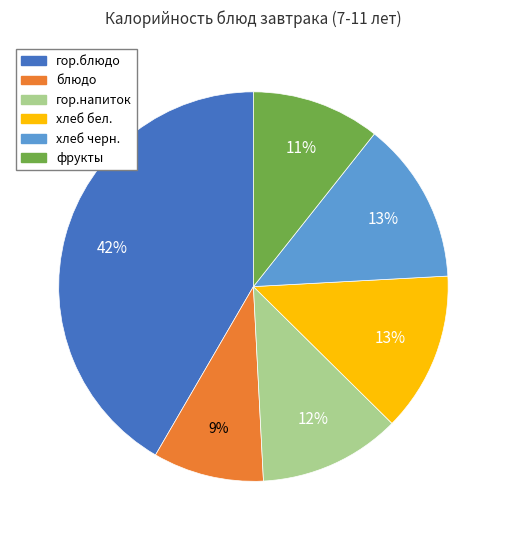

Is the sum of фрукты and хлеб бел. greater than half?

No